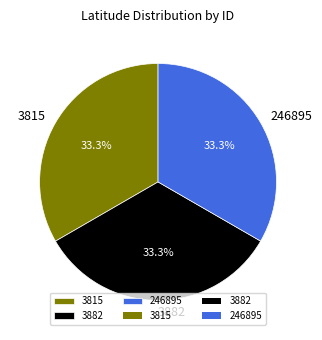

The 246895 slice represents 33% of the pie. True or false?

True